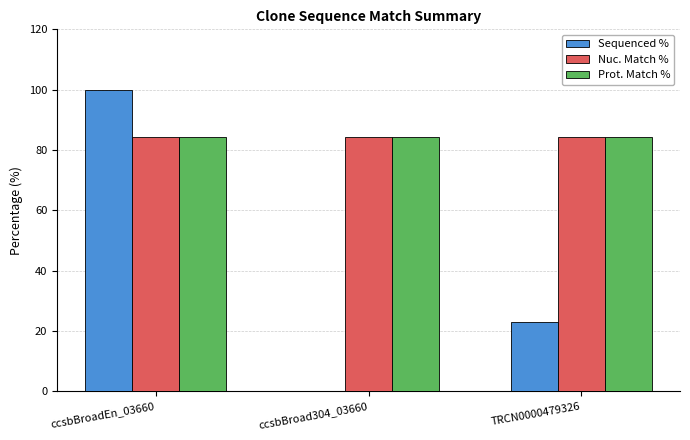

What is the average value of the Sequenced % series?

41.0